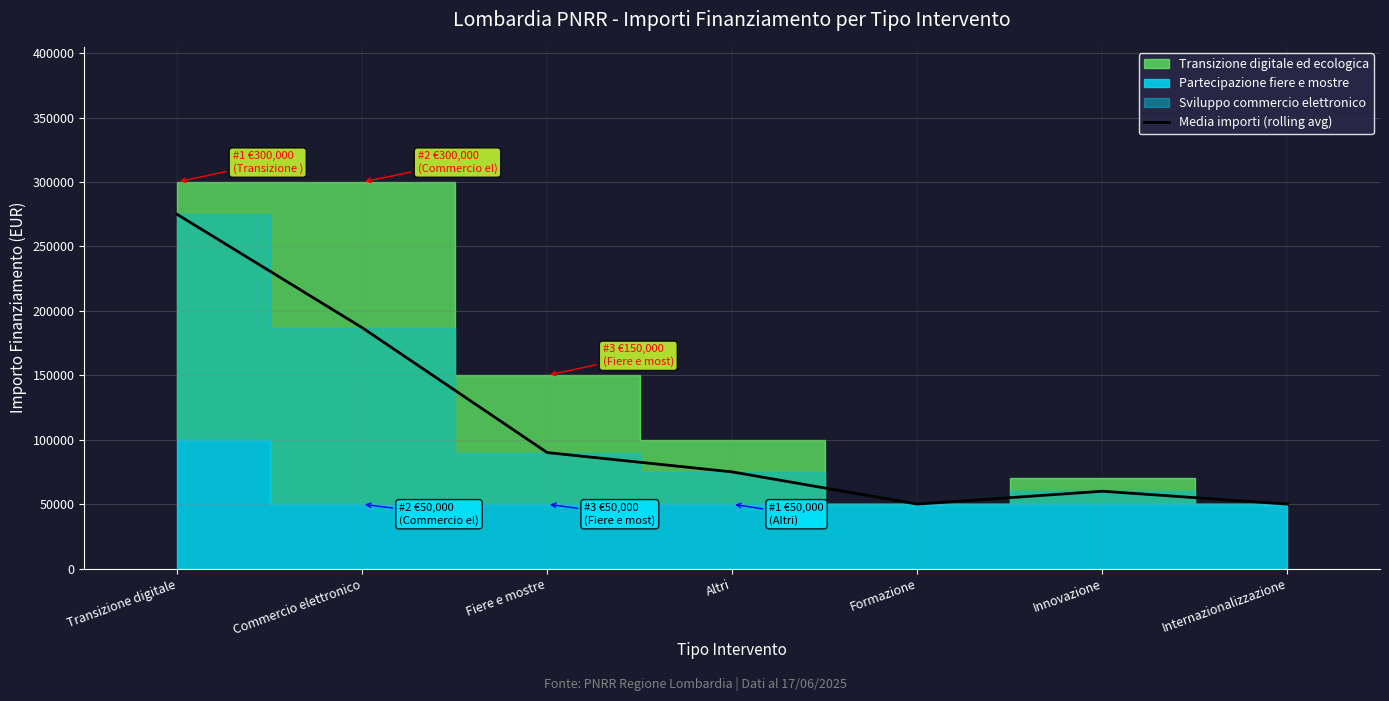

How many points are lower than both their immediate neighbors (excluding endpoints)?

1